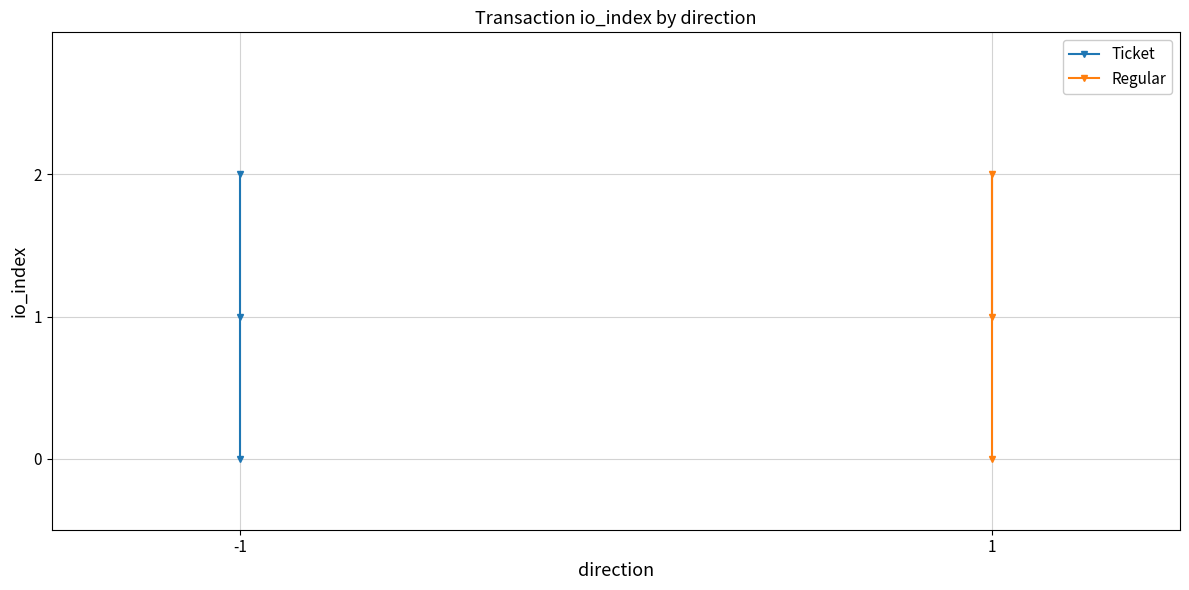

Which series has the largest total across all categories?

Ticket